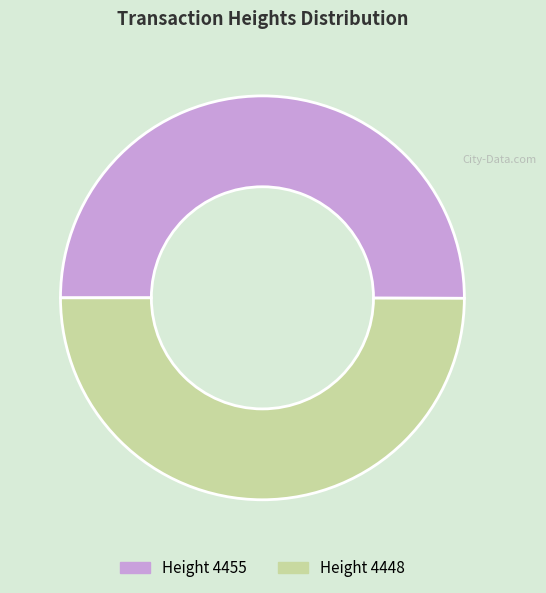

Count the number of slices in the pie.

2